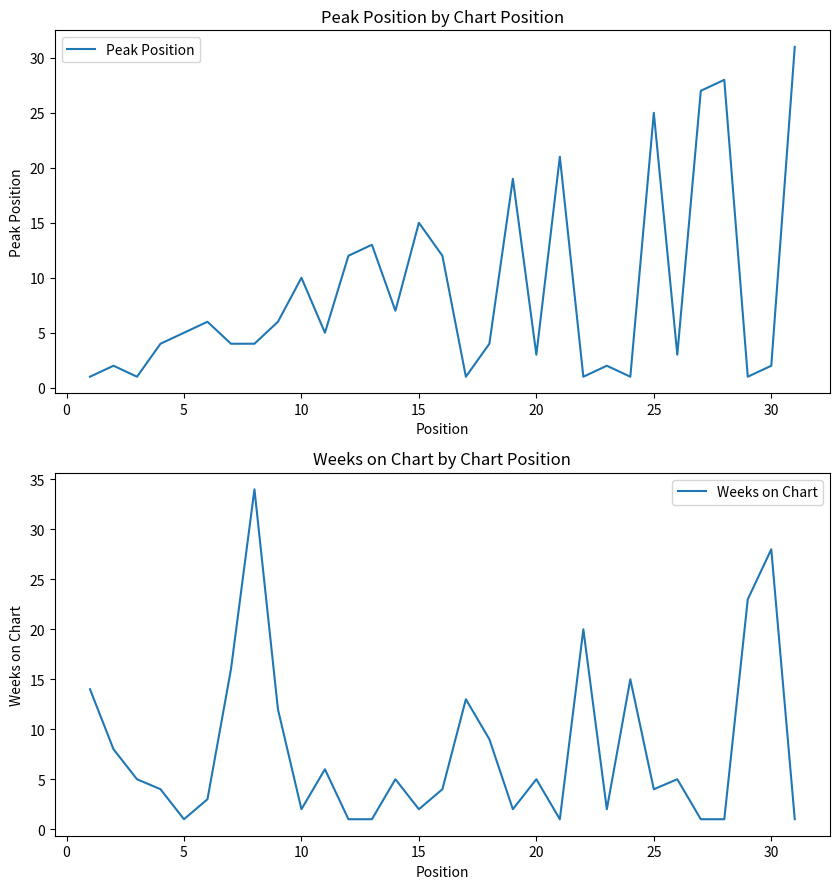

Reading left to right, what are all the values shown in this chart?

Peak Position: 1	2	1	4	5	6	4	4	6	10	5	12	13	7	15	12	1	4	19	3	21	1	2	1	25	3	27	28	1	2	31
Weeks on Chart: 14	8	5	4	1	3	16	34	12	2	6	1	1	5	2	4	13	9	2	5	1	20	2	15	4	5	1	1	23	28	1